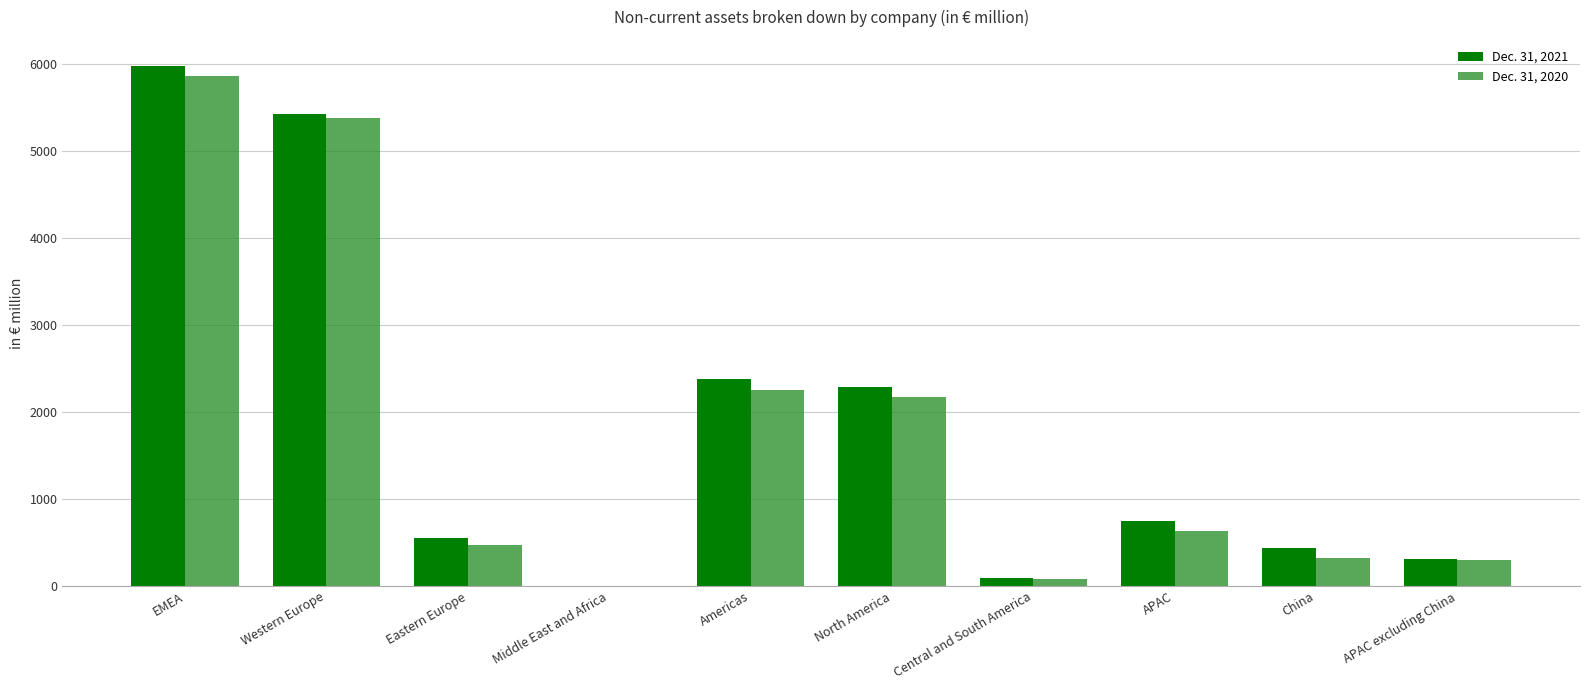

What are all the series names shown in the legend?

Dec. 31, 2021, Dec. 31, 2020